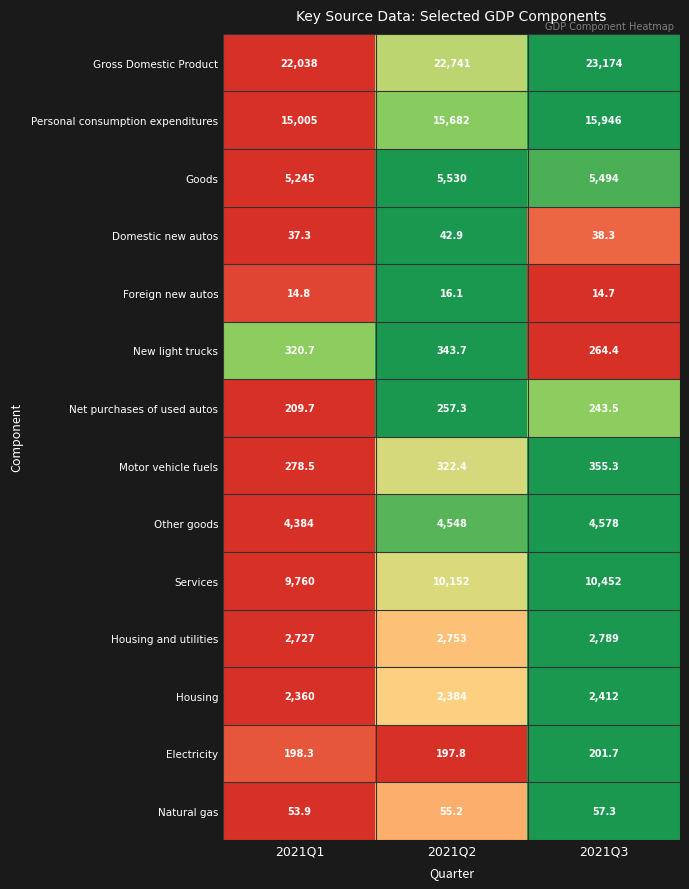

What is the sum of the Housing values at 2021Q2 and 2021Q1?

4744.0